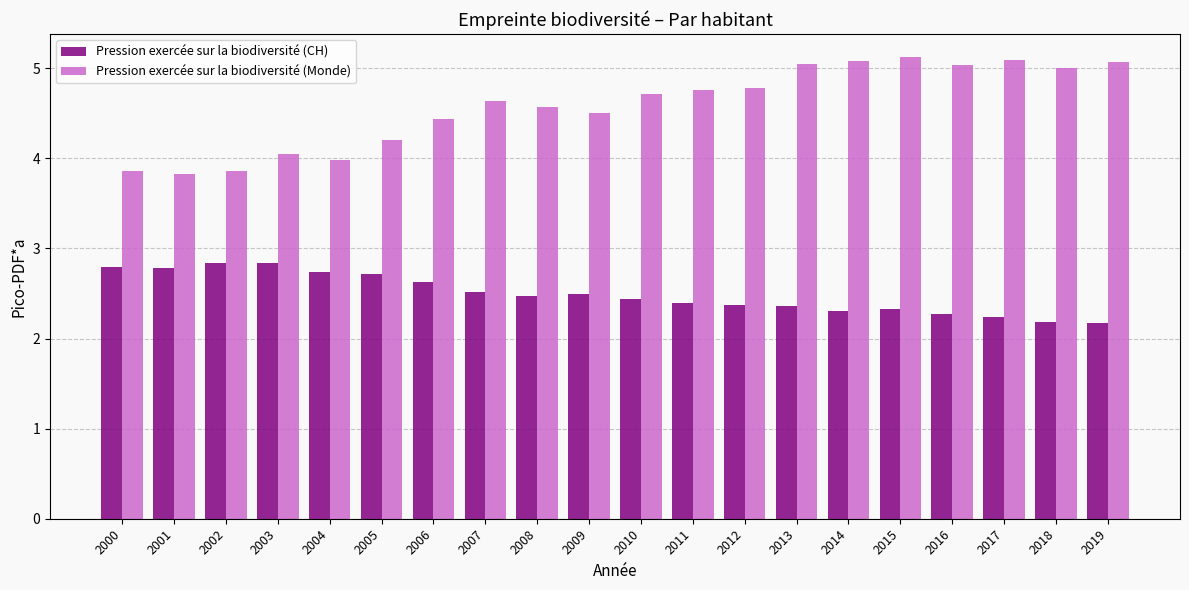

Which series has the largest range (max minus min)?

Pression exercée sur la biodiversité (Monde)